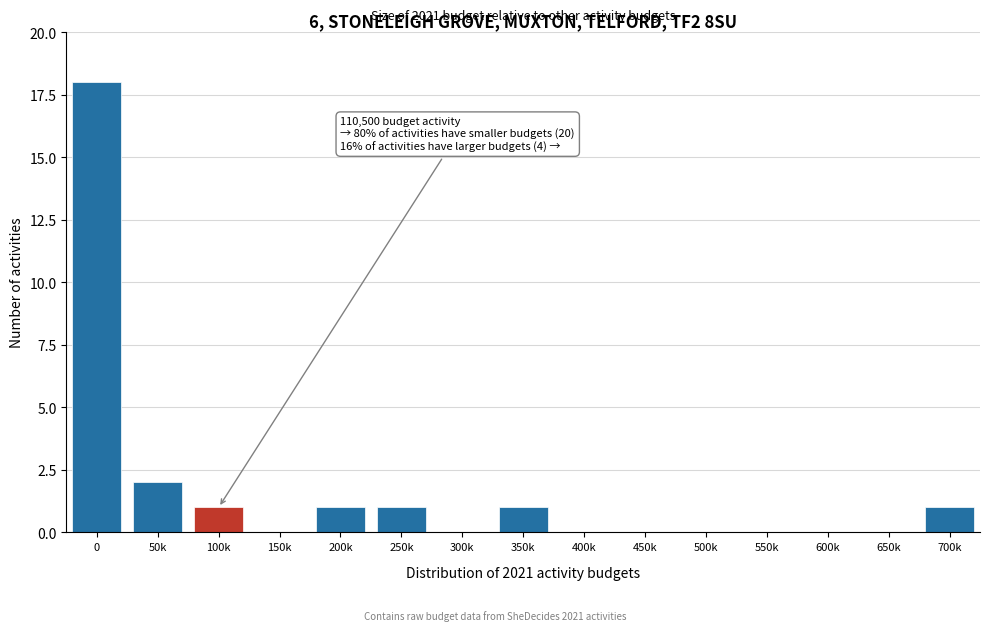

Reading left to right, what are all the values shown in this chart?

0=18	50k=2	100k=1	150k=0	200k=1	250k=1	300k=0	350k=1	400k=0	450k=0	500k=0	550k=0	600k=0	650k=0	700k=1